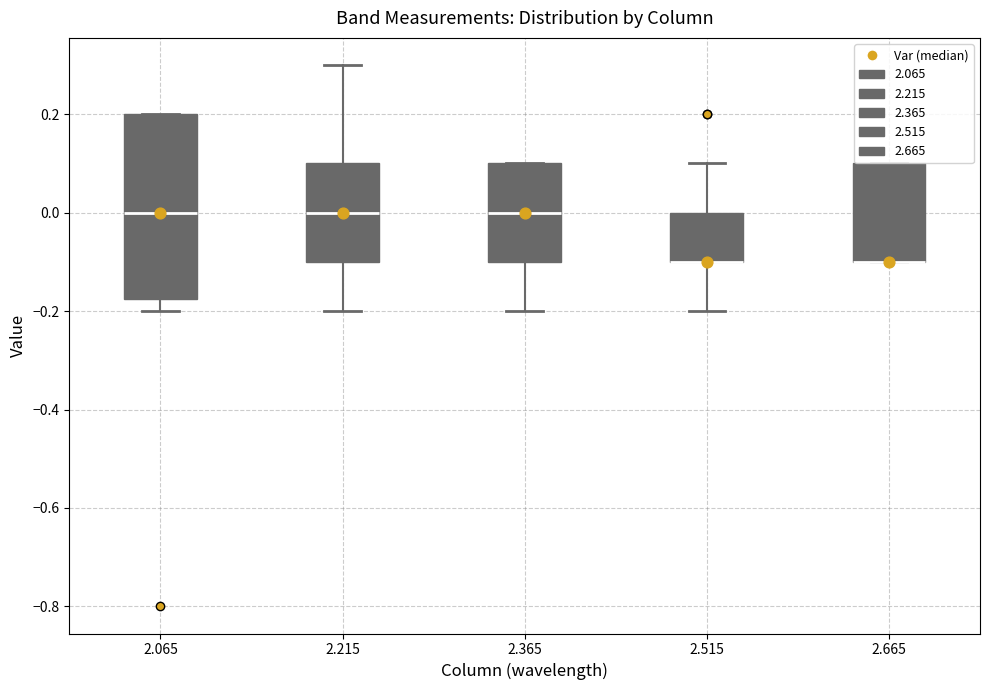

Reading left to right, read every box against the y-axis: the position of its median line, the range the box covers, and the ends of its whiskers. The values are not printed on the chart, so give them approximately, as read against the axis.

2.065: median 0.00, box -0.18 to 0.20, whiskers -0.20 to 0.20
2.215: median 0.00, box -0.10 to 0.10, whiskers -0.20 to 0.30
2.365: median 0.00, box -0.10 to 0.10, whiskers -0.20 to 0.10
2.515: median -0.10 (drawn on the box's lower edge), box -0.10 to 0.00, whiskers -0.20 to 0.10
2.665: median -0.10 (drawn on the box's lower edge), box -0.10 to 0.10, whiskers -0.10 to 0.10